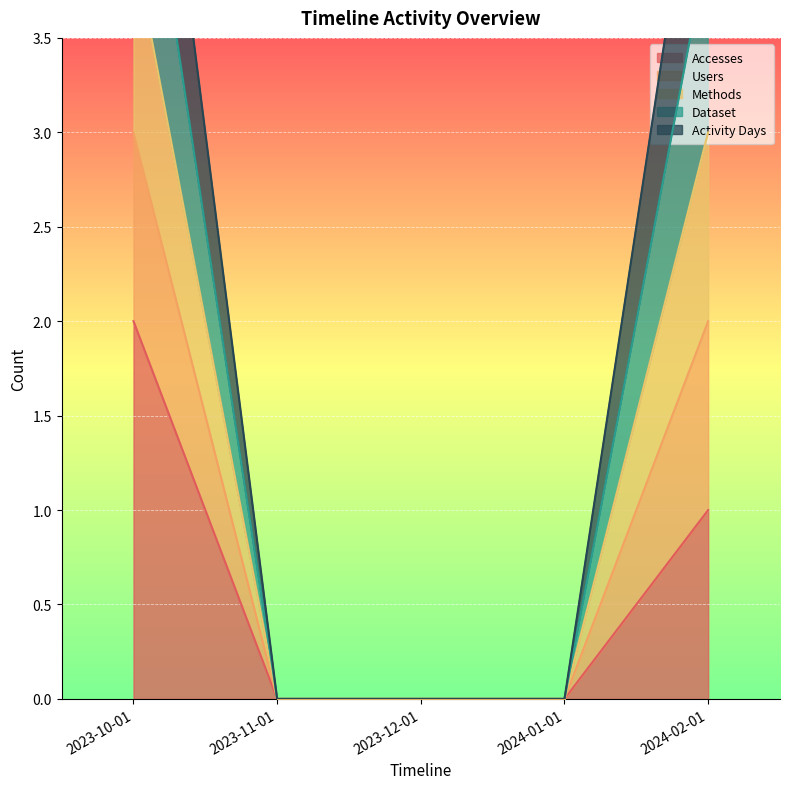

Which has a higher value, 2023-12-01 or 2023-11-01?

2023-12-01